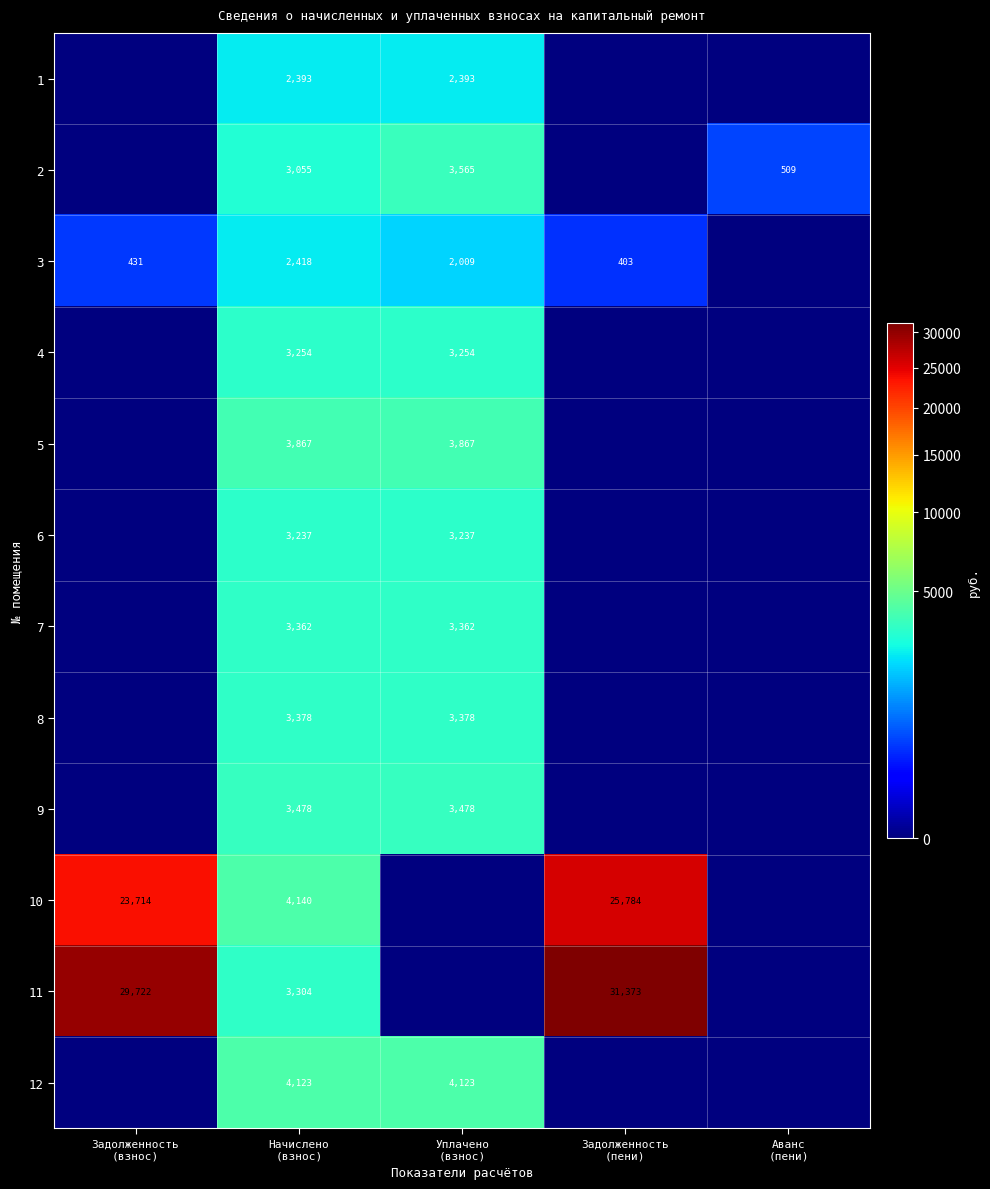

At which label is 4 closest to 1627?

Задолженность (взнос)